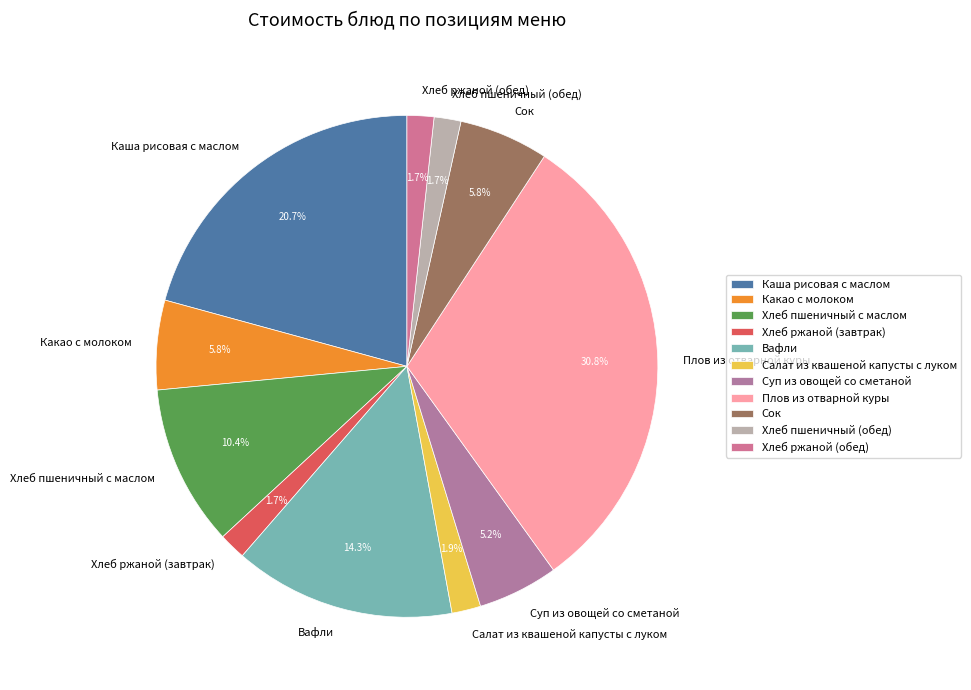

Is the sum of Хлеб ржаной (завтрак) and Каша рисовая с маслом greater than half?

No